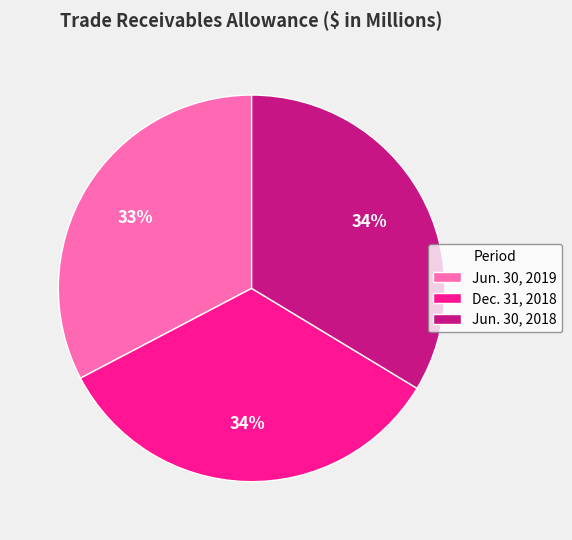

Does Jun. 30, 2019 represent more than half of the total?

No